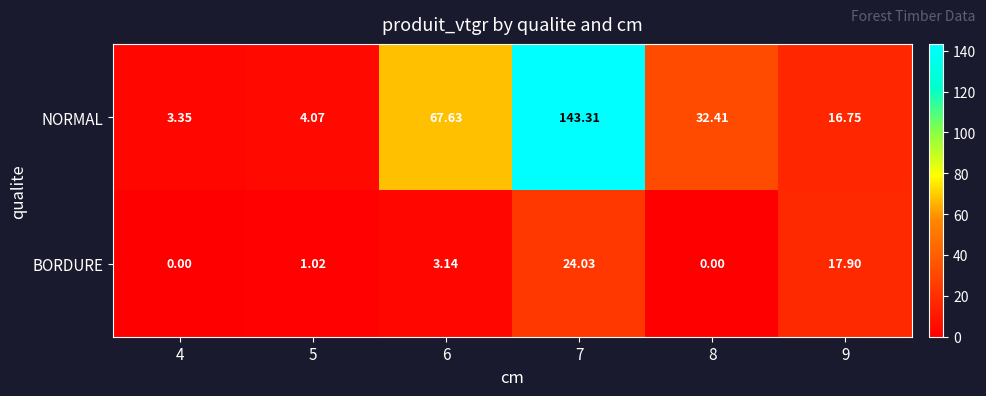

Rank the series by their average value, from lowest to highest.

BORDURE, NORMAL